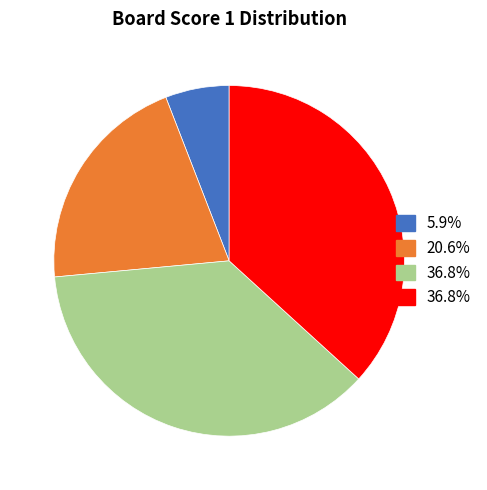

How many segments does this pie chart have?

4